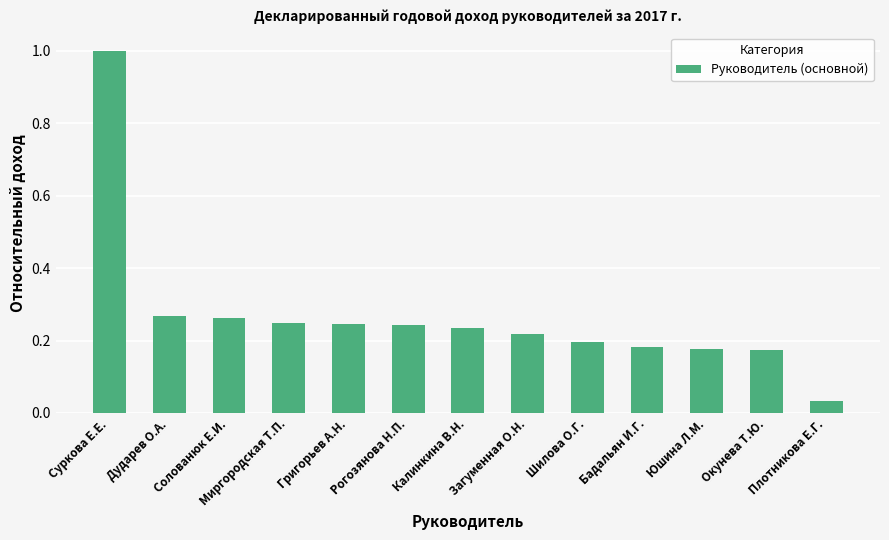

At which category does the chart reach its minimum across all series?

Плотникова Е.Г.